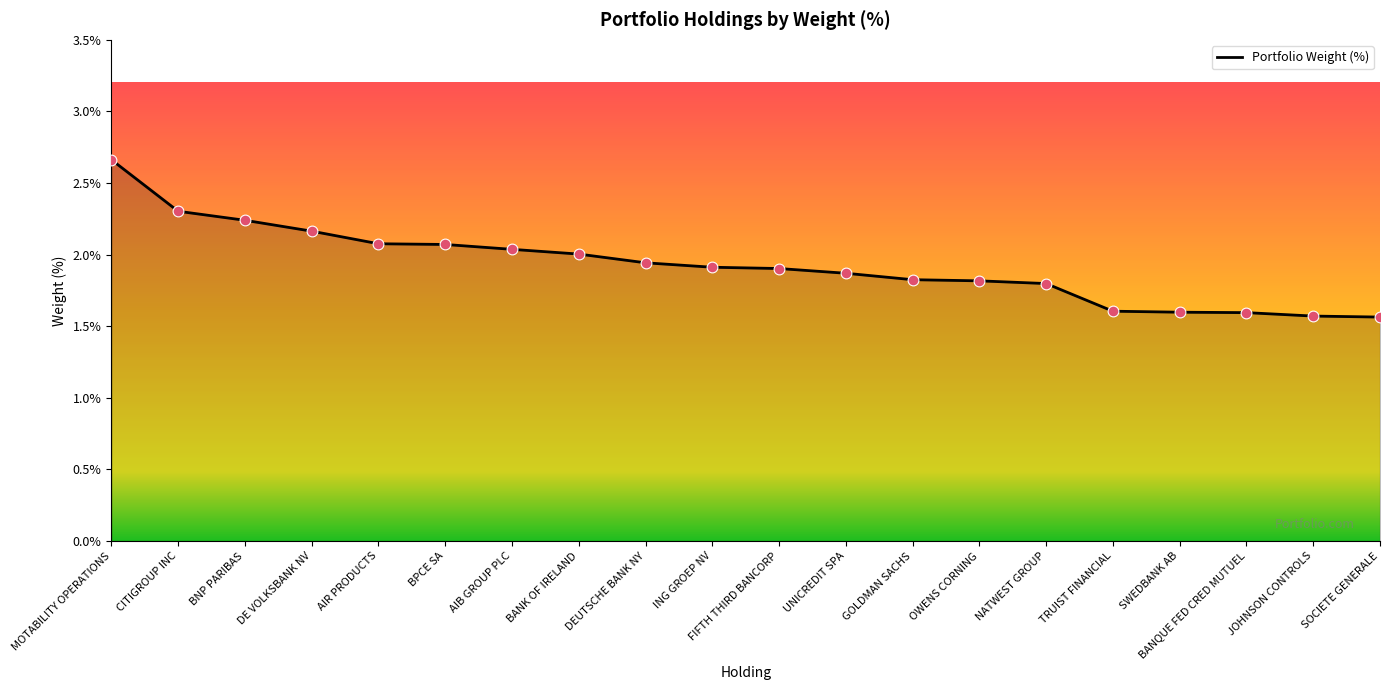

What is the change in value from DEUTSCHE BANK NY to SOCIETE GENERALE?

-0.4